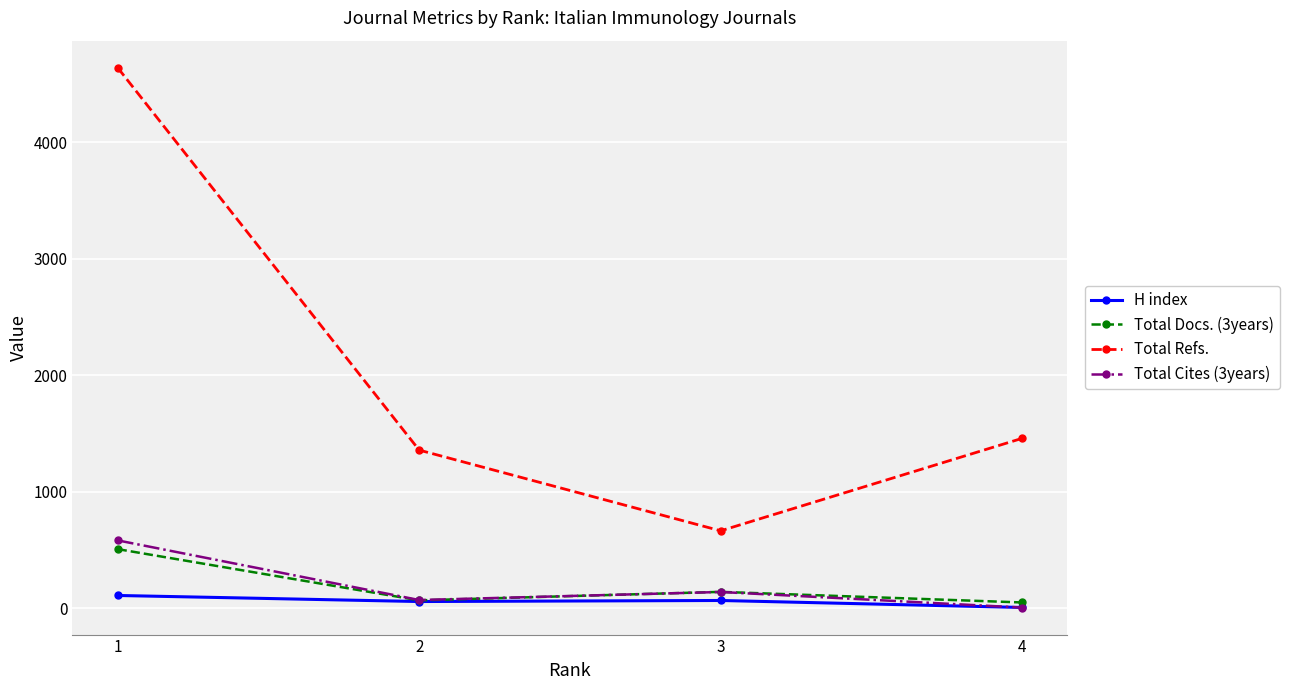

The H index series shows 56 at 2. True or false?

True